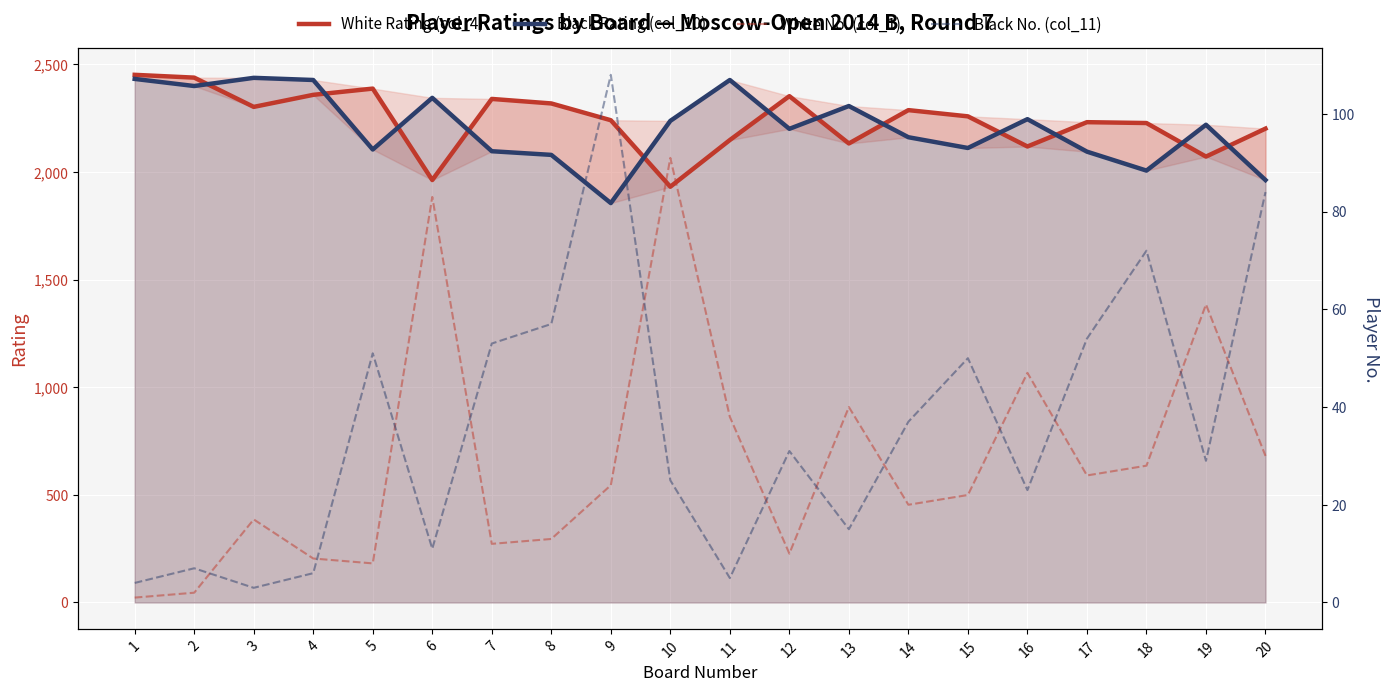

Where is the first local minimum for Black No. (col_11)?

3